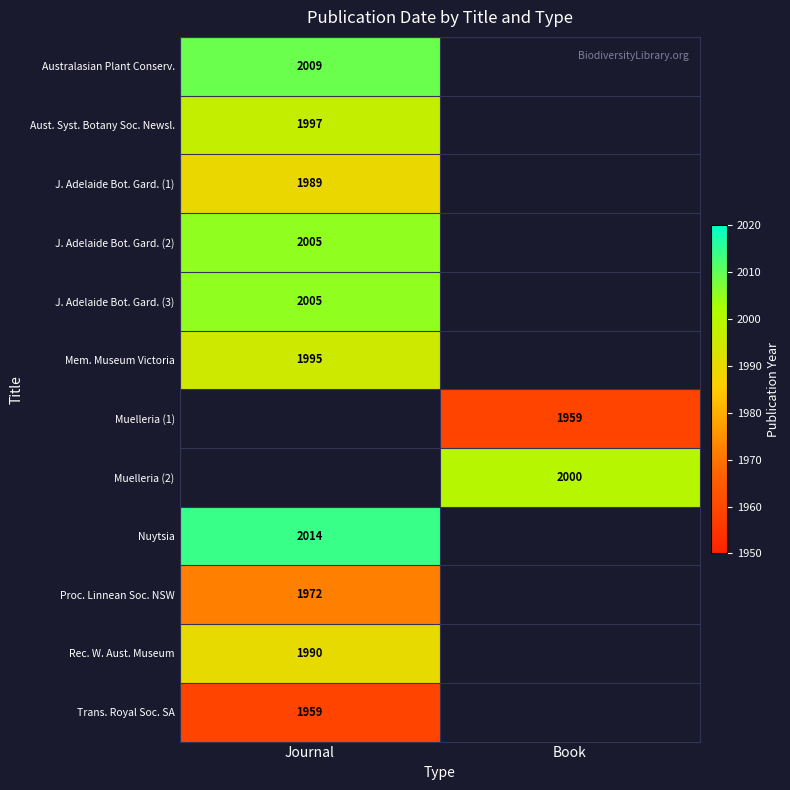

Is it true that Mem. Museum Victoria equals 3021.1 at Journal?

False